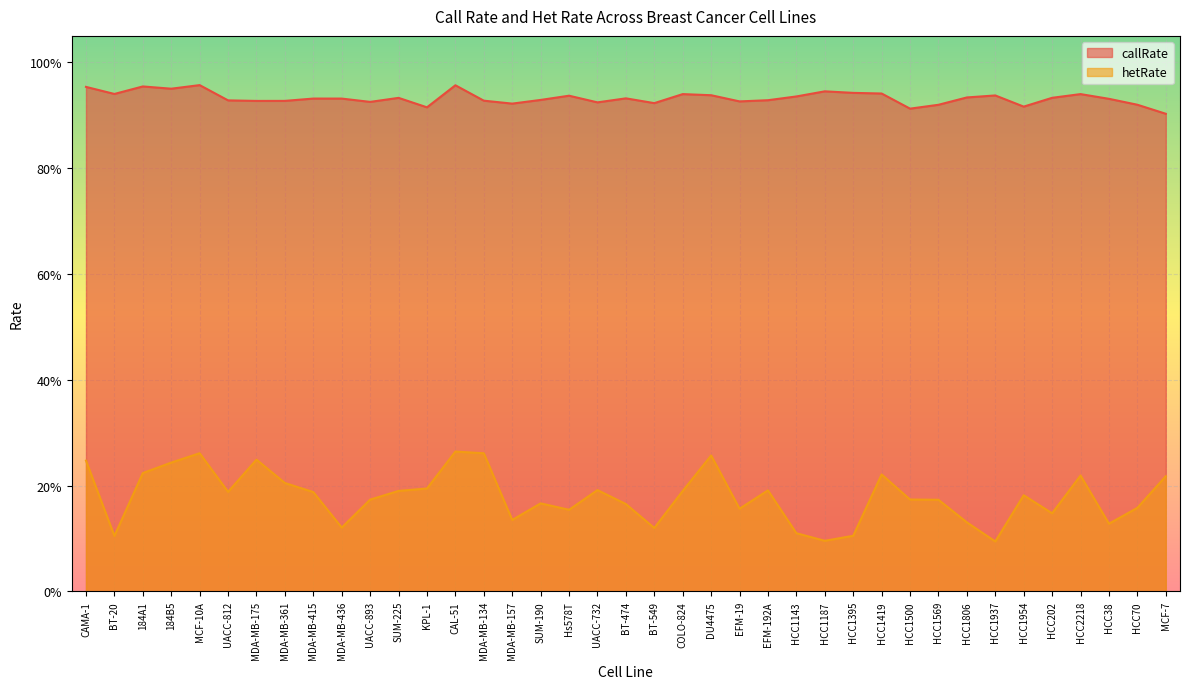

True or false: callRate and hetRate cross at least once.

False